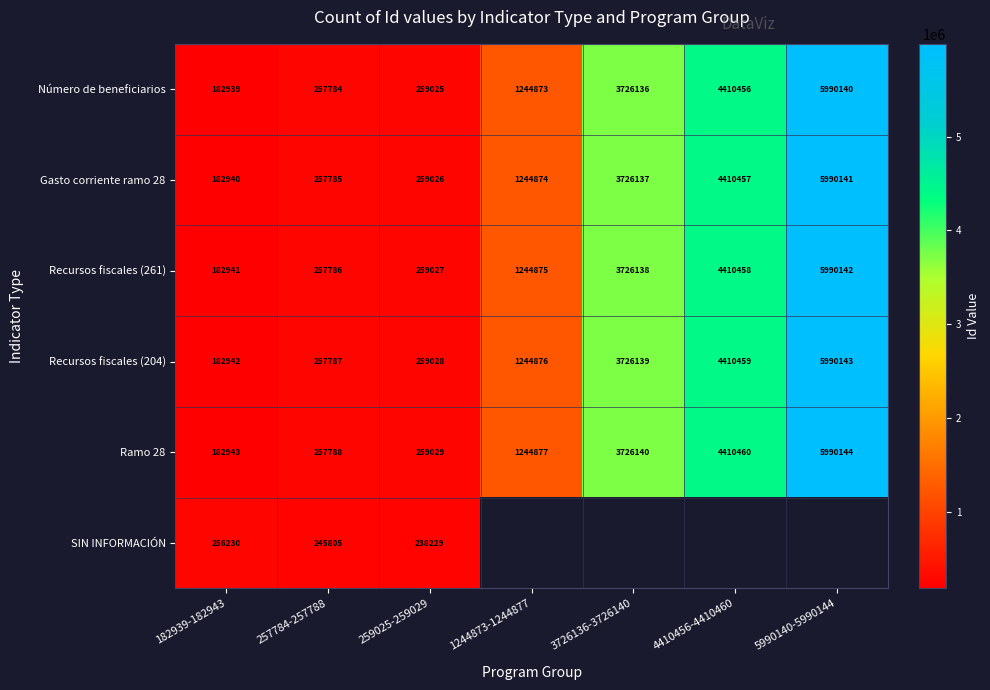

Is the value of Recursos fiscales (261) at 259025-259029 greater than the value of SIN INFORMACIÓN at 182939-182943?

Yes